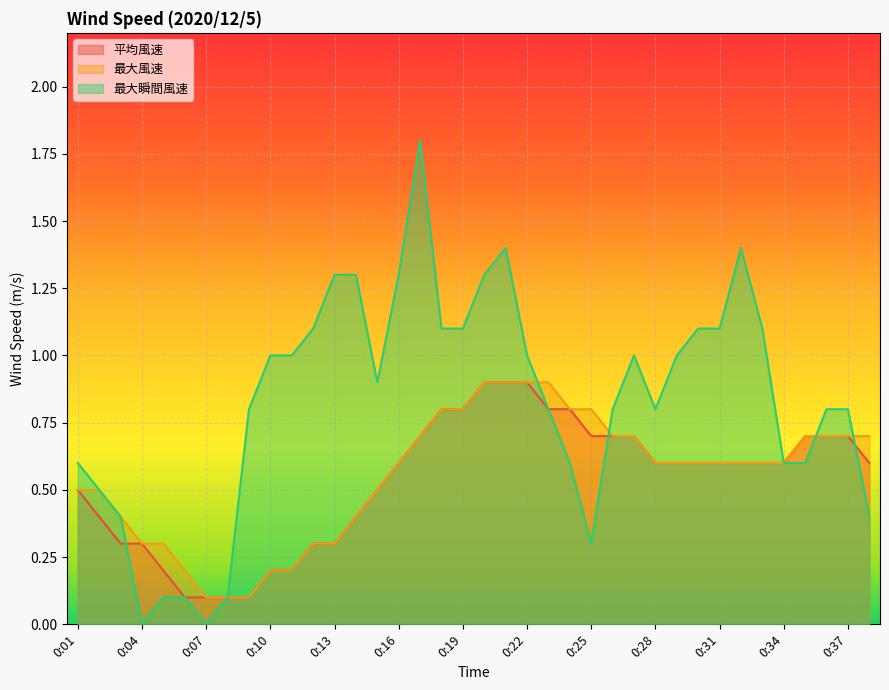

What is the greatest value displayed?

1.8